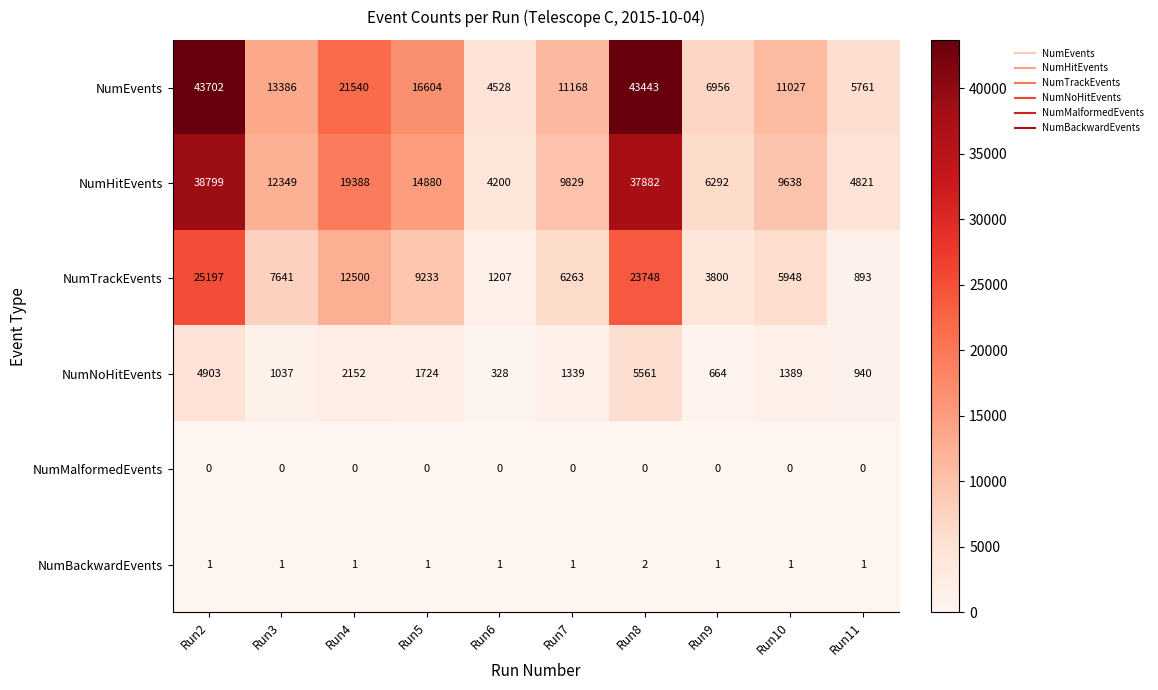

What is the difference between the maximum and minimum values in the NumEvents series?

39174